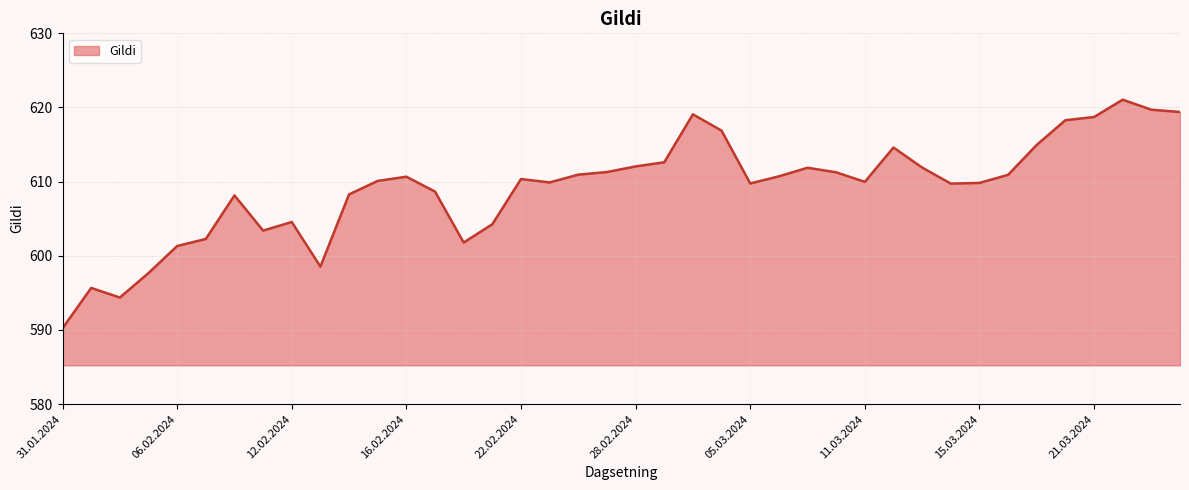

What is the difference between the maximum and minimum values?

30.8